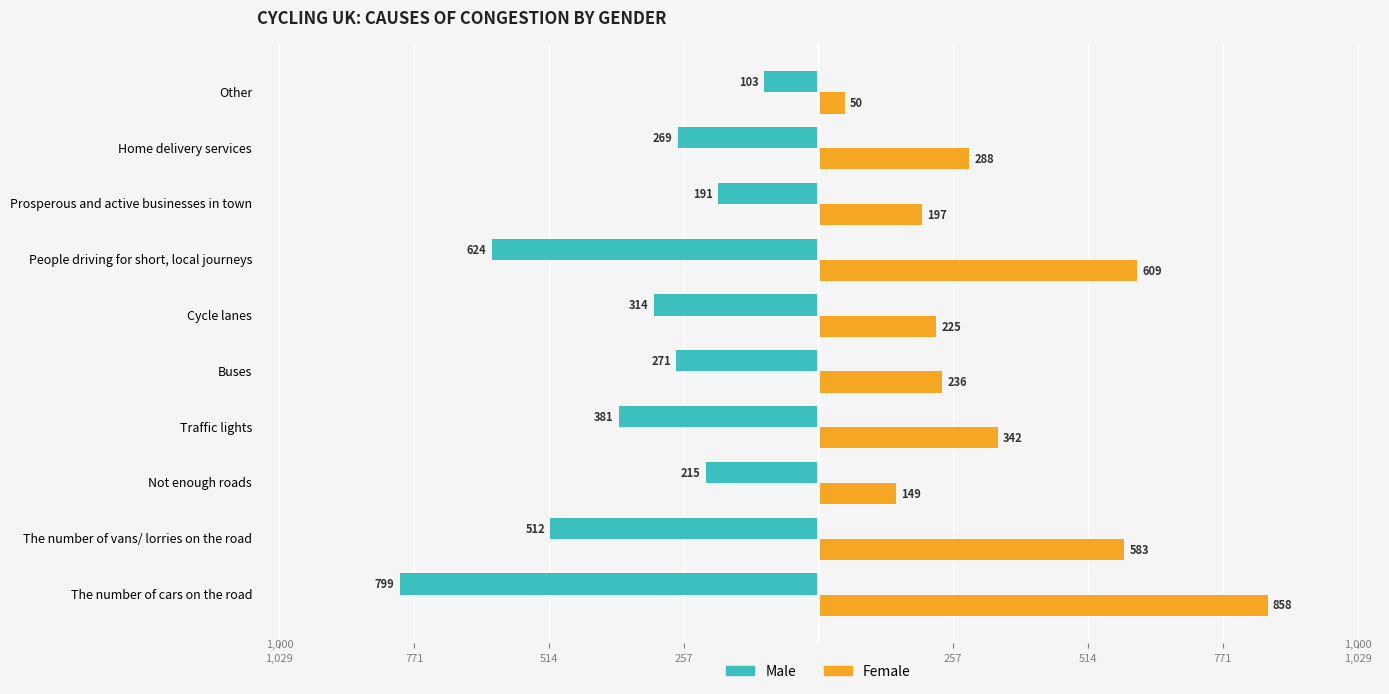

What is the label of the 8th bar from the right?

Not enough roads